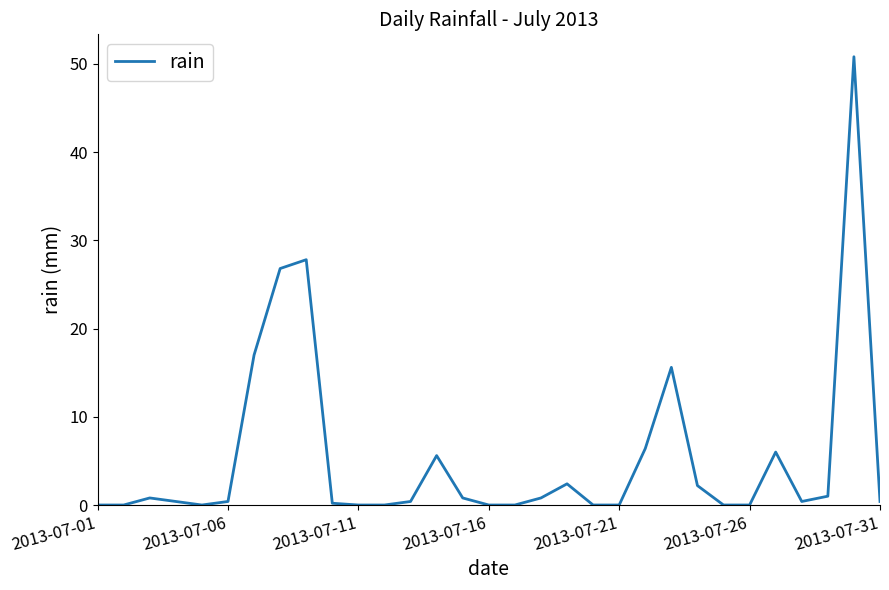

What is the difference between the maximum and minimum values?

50.8